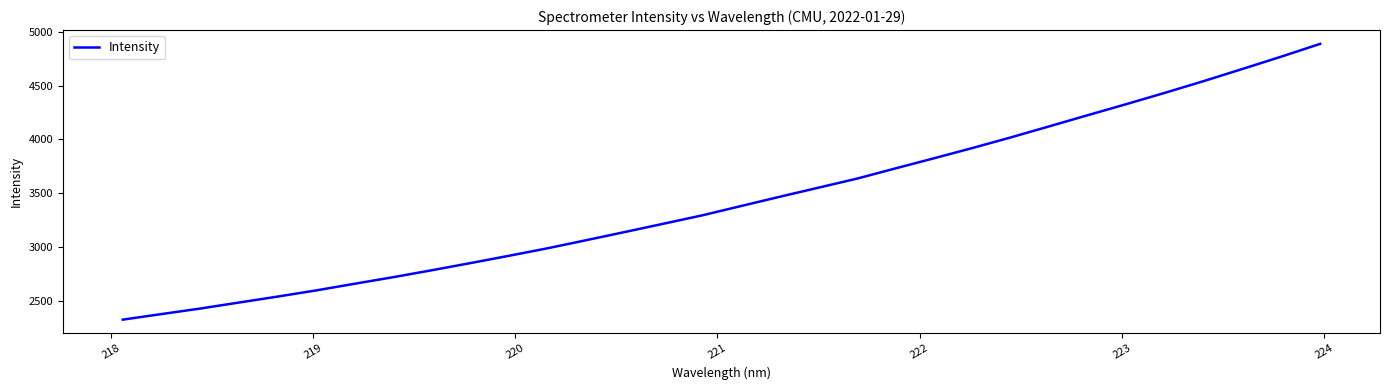

What is the difference between the maximum and minimum values?

2564.6